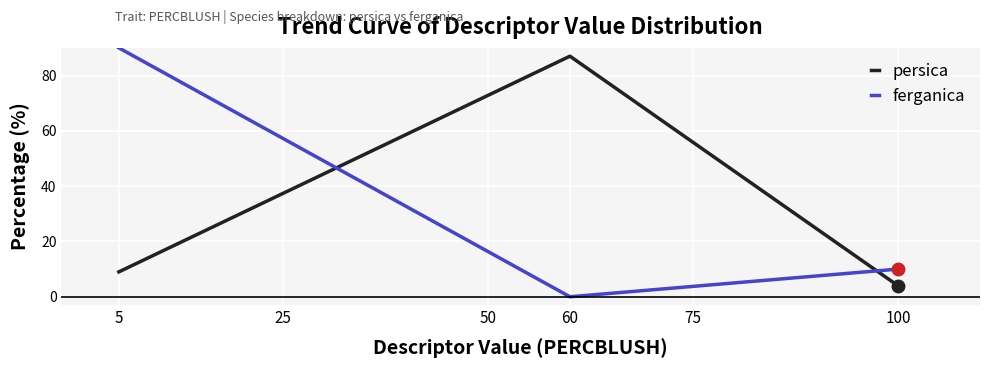

Is the value of persica at 60 greater than the value of ferganica at 5?

No